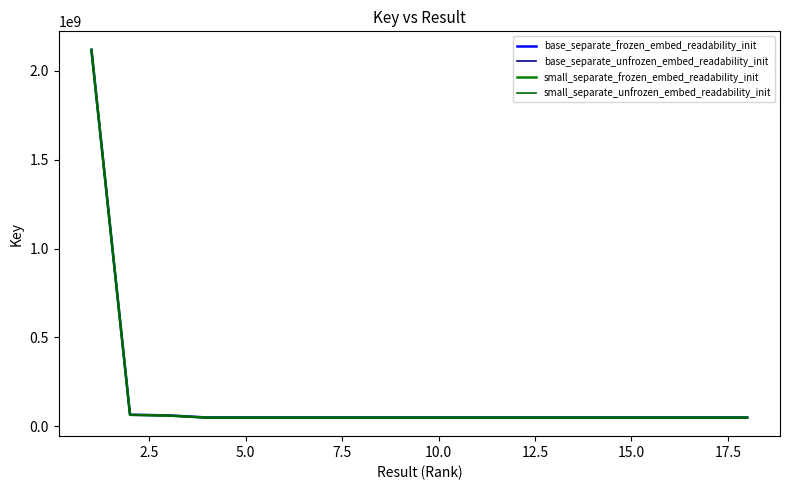

How many series are shown in this chart?

4